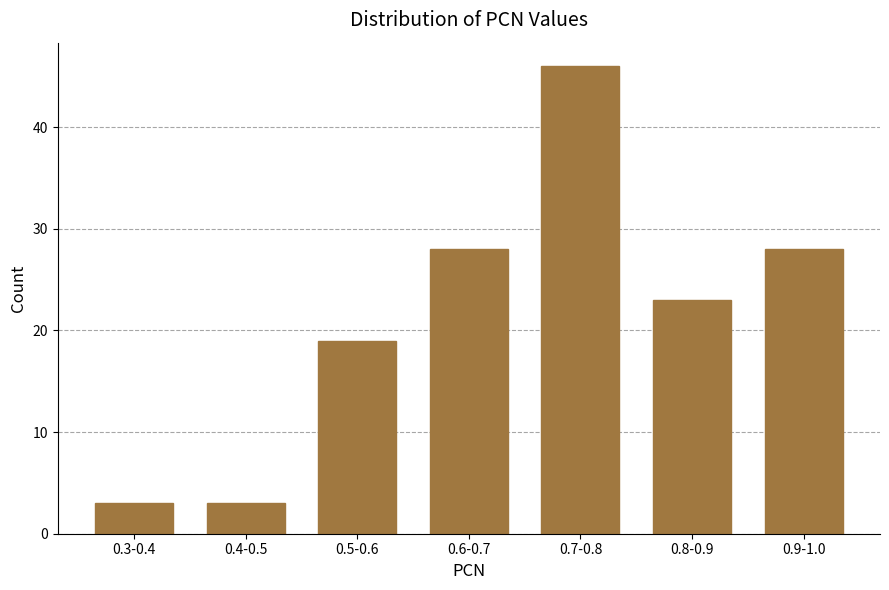

Reading right to left, transcribe all the data shown in this chart.

0.9-1.0=28	0.8-0.9=23	0.7-0.8=46	0.6-0.7=28	0.5-0.6=19	0.4-0.5=3	0.3-0.4=3